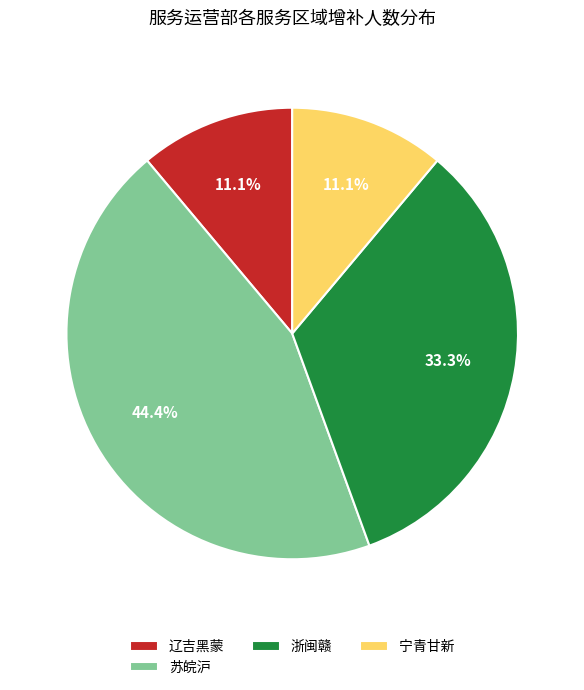

Count the number of slices in the pie.

4